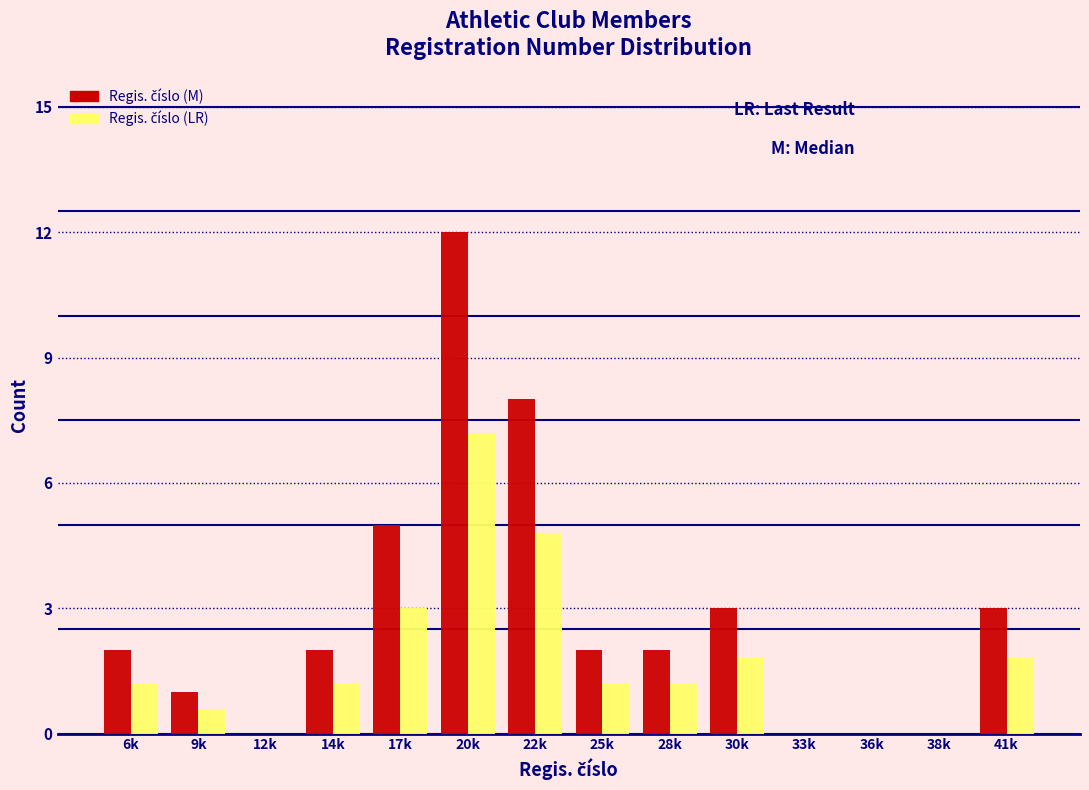

What is the greatest value displayed?

12.0